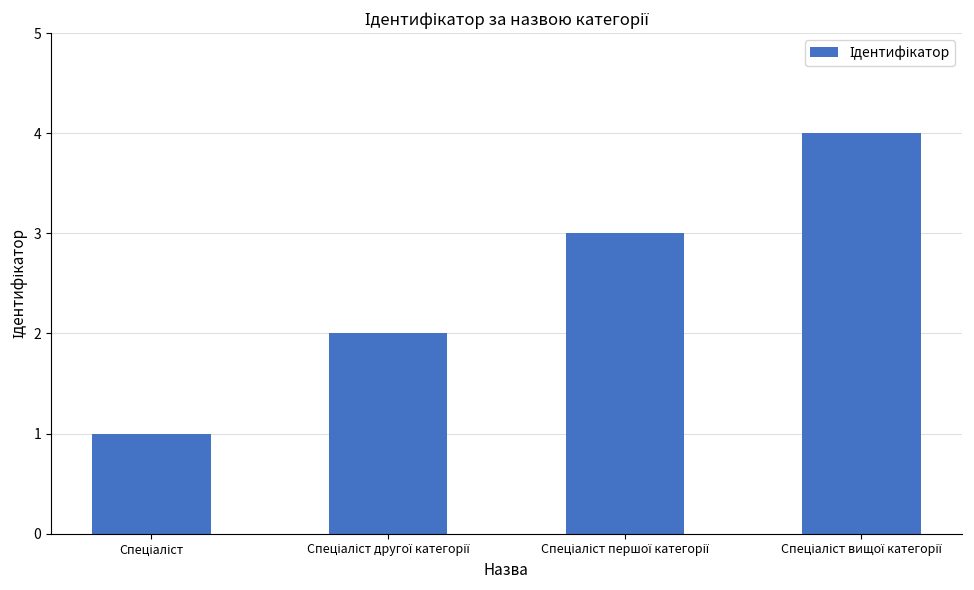

What is the difference between the maximum and minimum values?

3